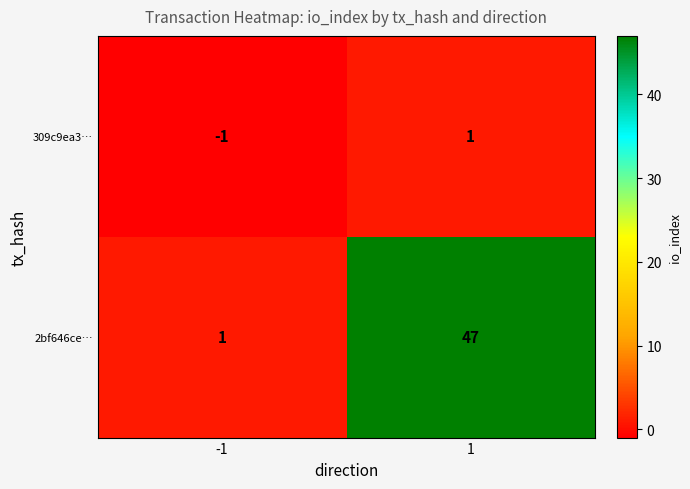

Reading left to right, what are all the values shown in this chart?

309c9ea3…: -1	1
2bf646ce…: 1	47